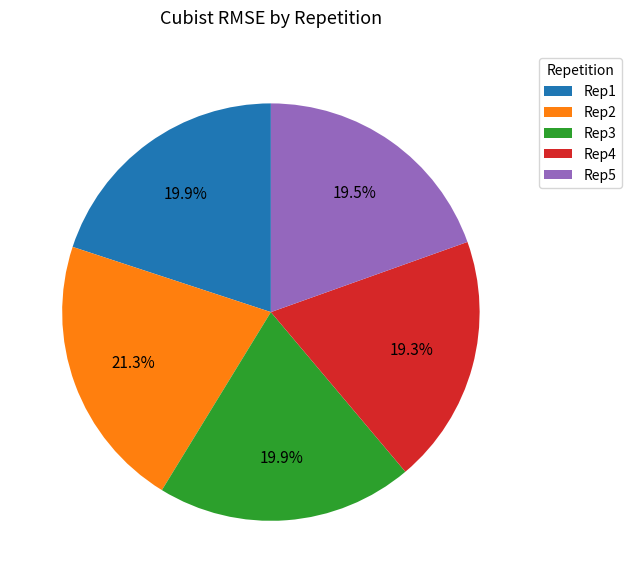

True or false: Rep4 accounts for 8% of the total.

False